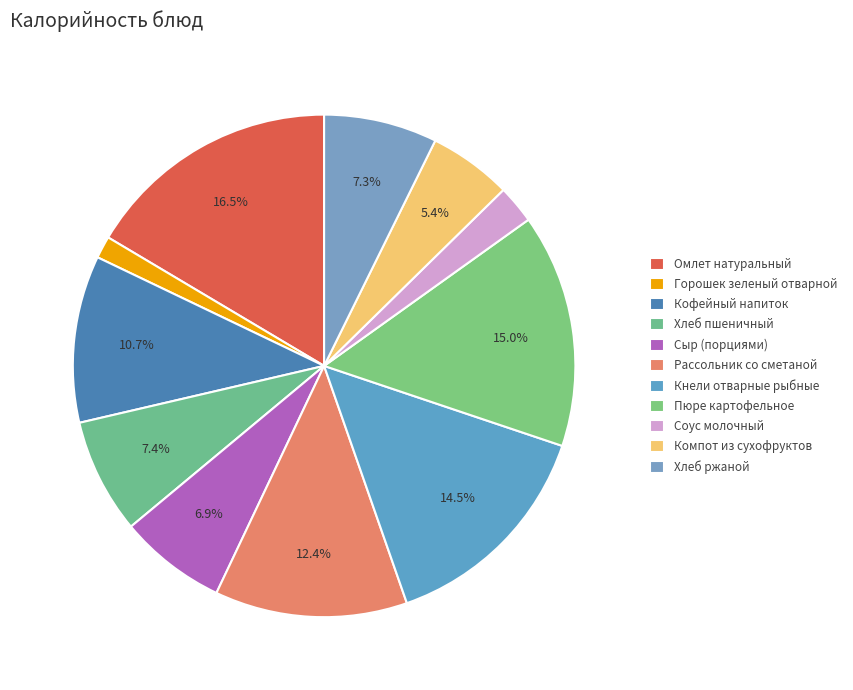

How many segments does this pie chart have?

11